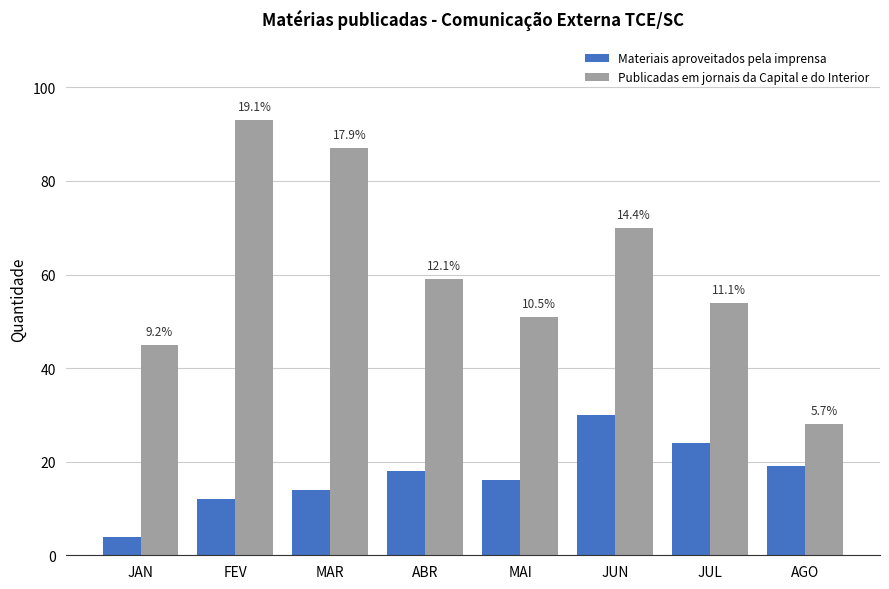

What is the difference between the highest and lowest values at JAN?

41